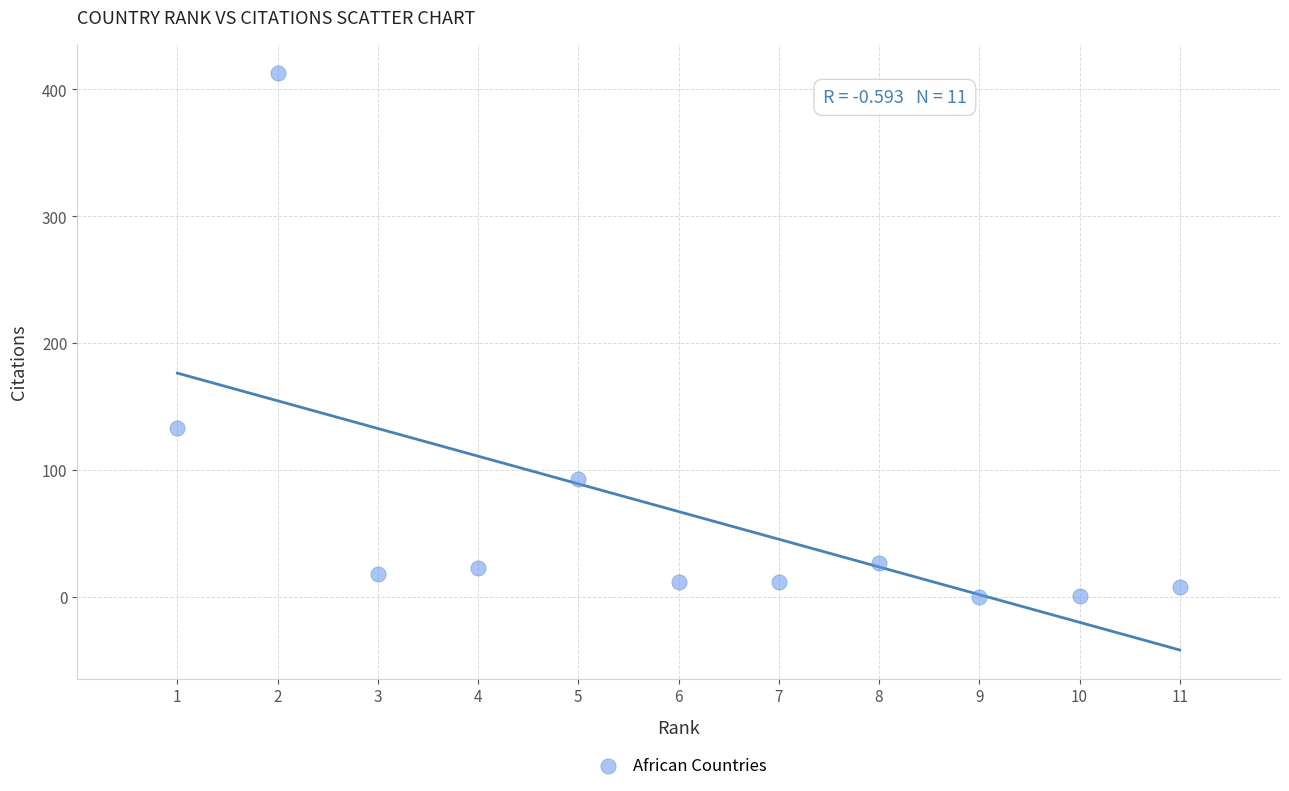

What Y value in the scatter plot is closest to 206?

133